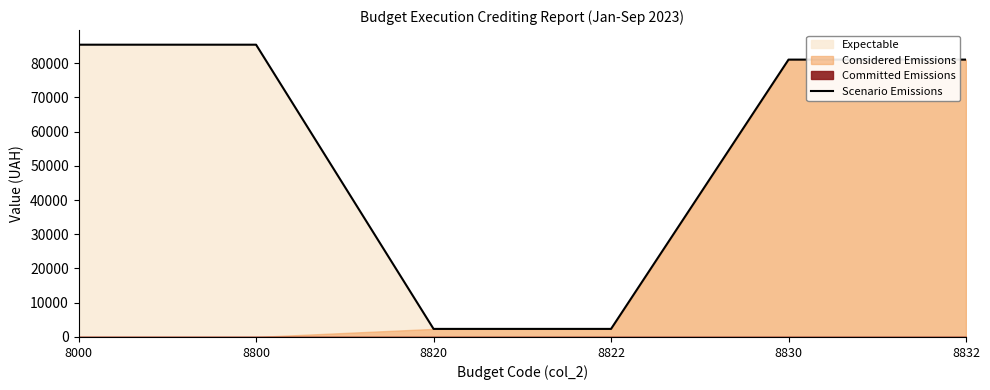

How many lines are shown in the chart?

1